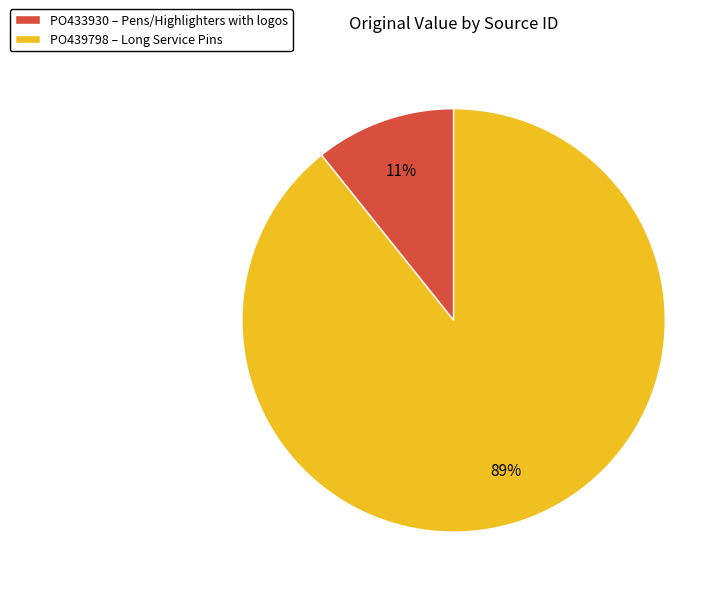

True or false: PO433930 accounts for 1% of the total.

False